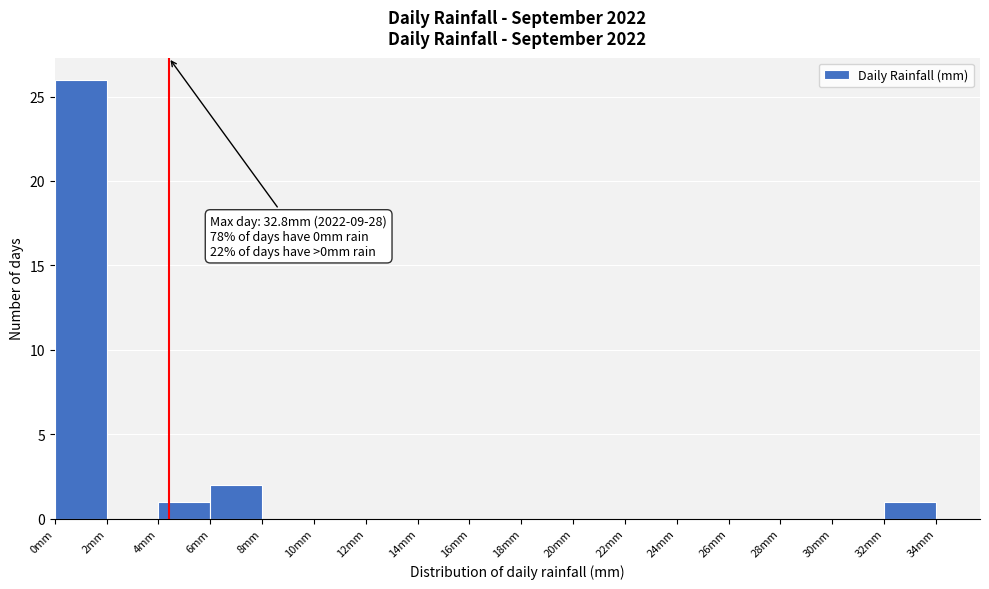

Which range on the x-axis has the tallest bar?

0 to 2